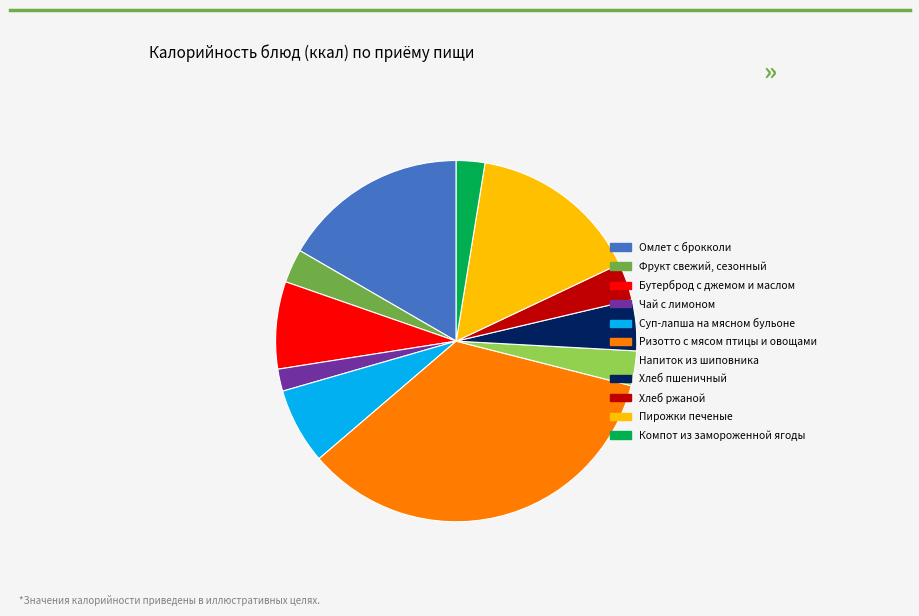

Does Ризотто с мясом птицы и овощами account for over 50% of the chart?

No